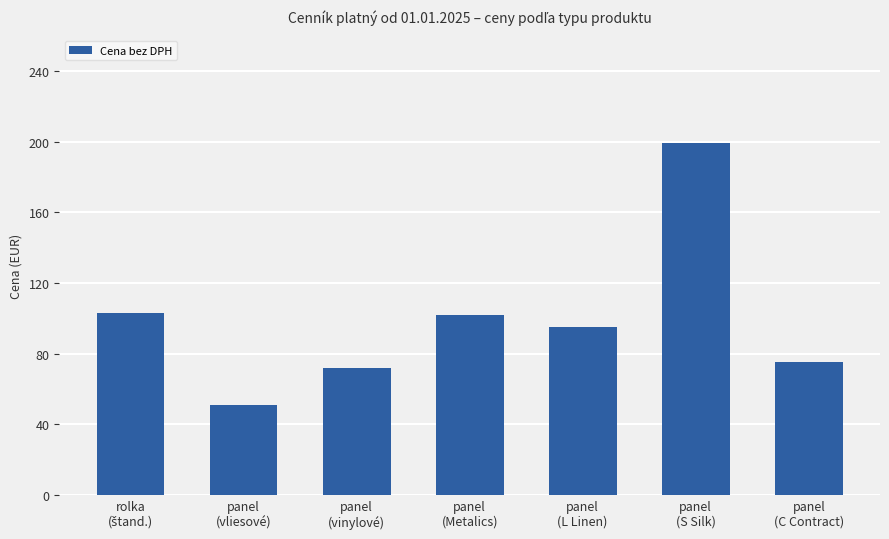

What is the sum of all values?

697